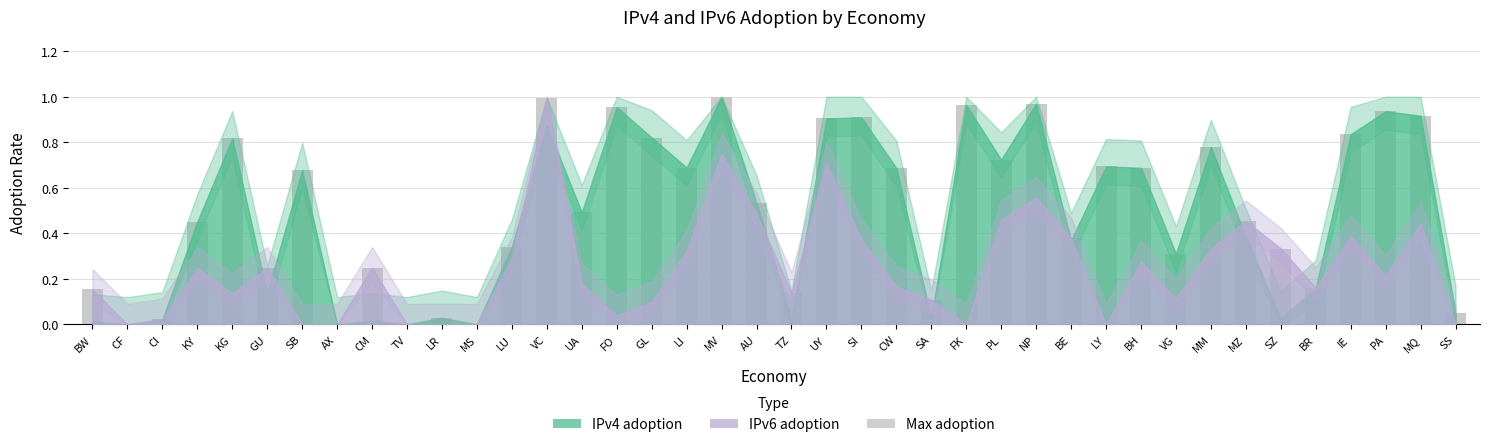

The chart shows a value of 0.0 at CI. True or false?

True